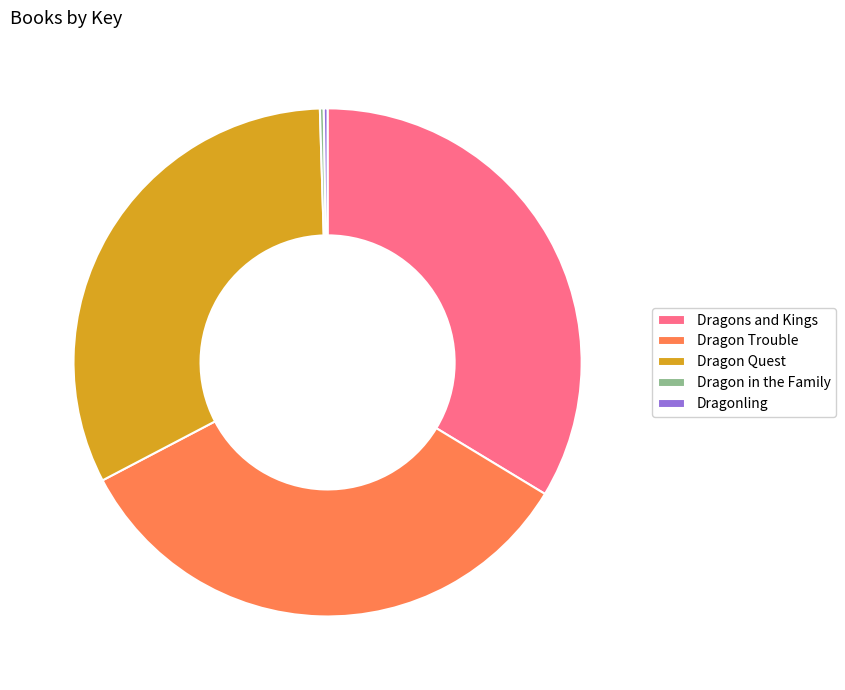

The Dragon Quest slice represents 40% of the pie. True or false?

False